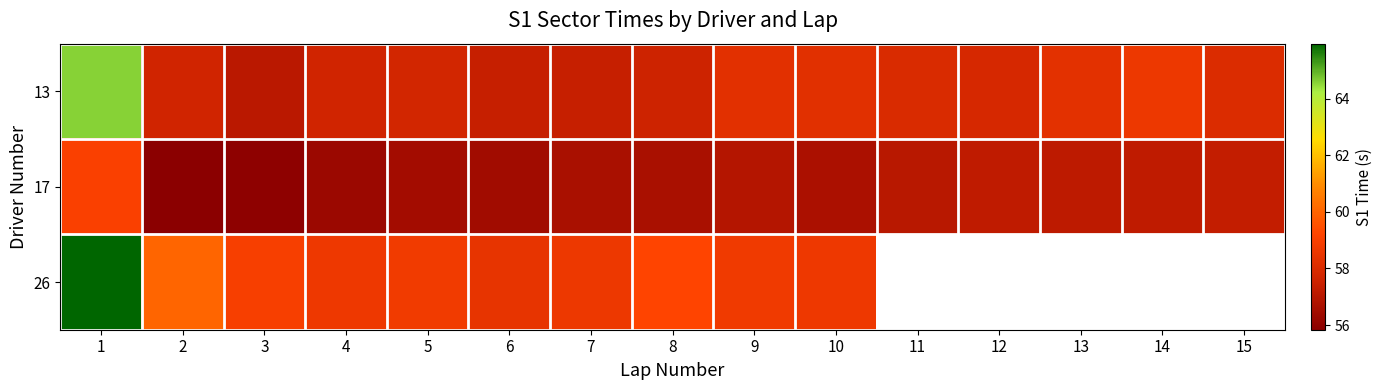

What is the total value across all series at 1?

189.6